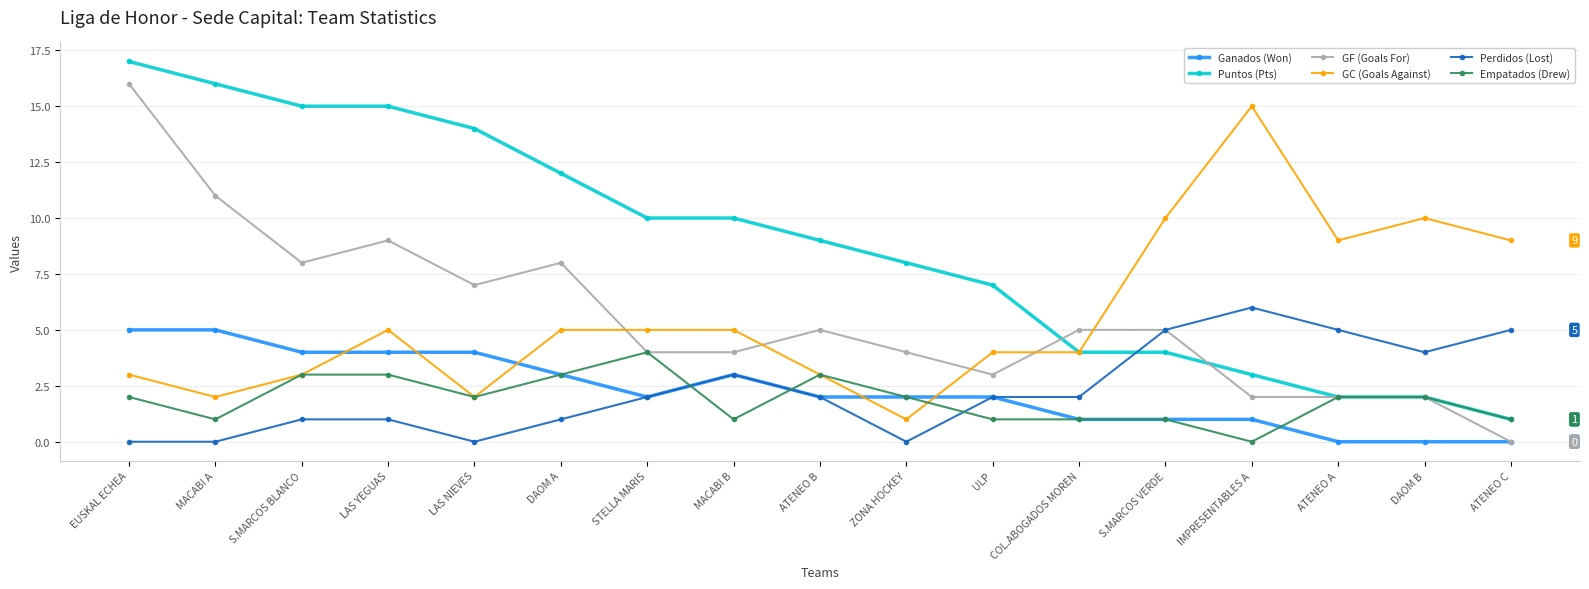

Does the chart display data point markers on the line(s)?

Yes